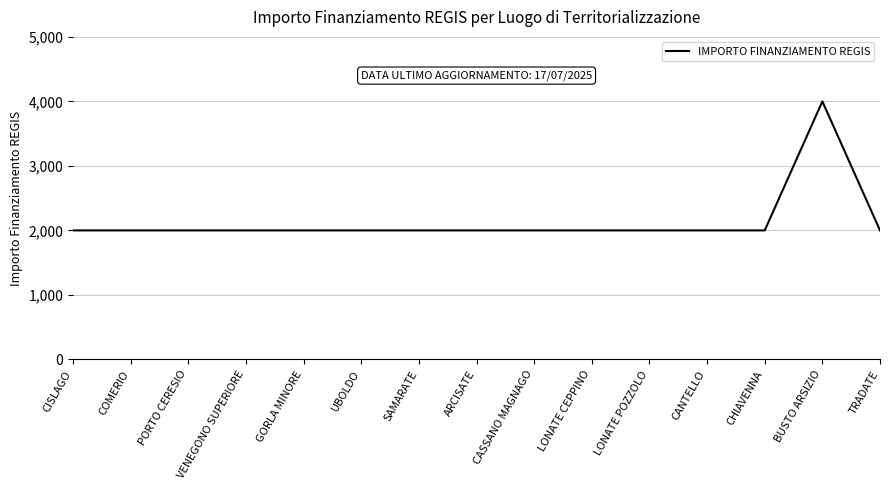

Which category has the highest value across all series?

BUSTO ARSIZIO